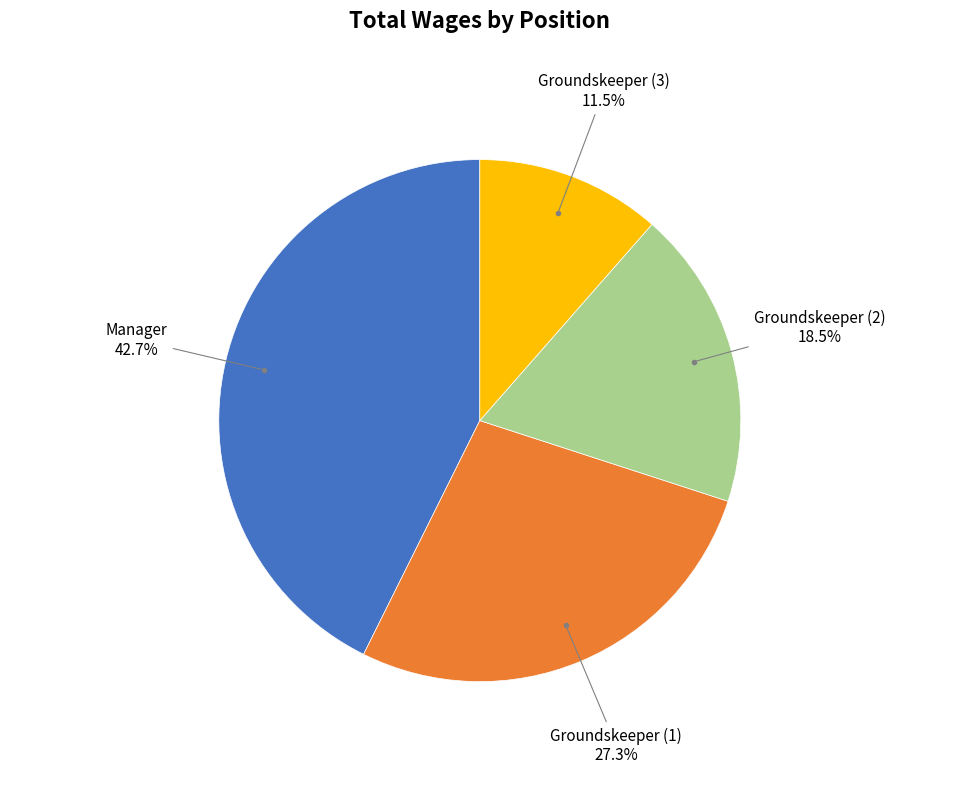

Does any single category account for the majority?

No